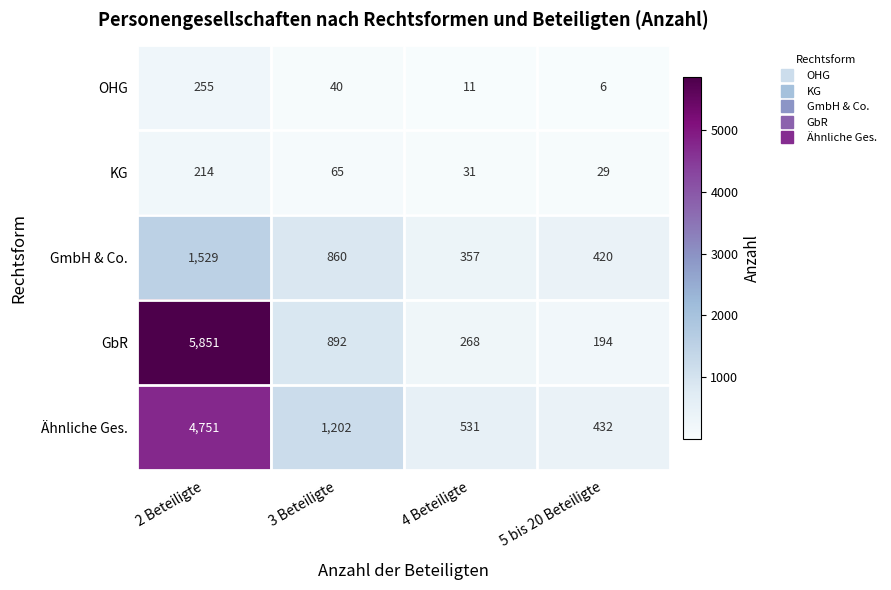

Reading left to right, what are all the values shown in this chart?

OHG: 255	40	11	6
KG: 214	65	31	29
GmbH & Co.: 1529	860	357	420
GbR: 5851	892	268	194
Ähnliche Ges.: 4751	1202	531	432